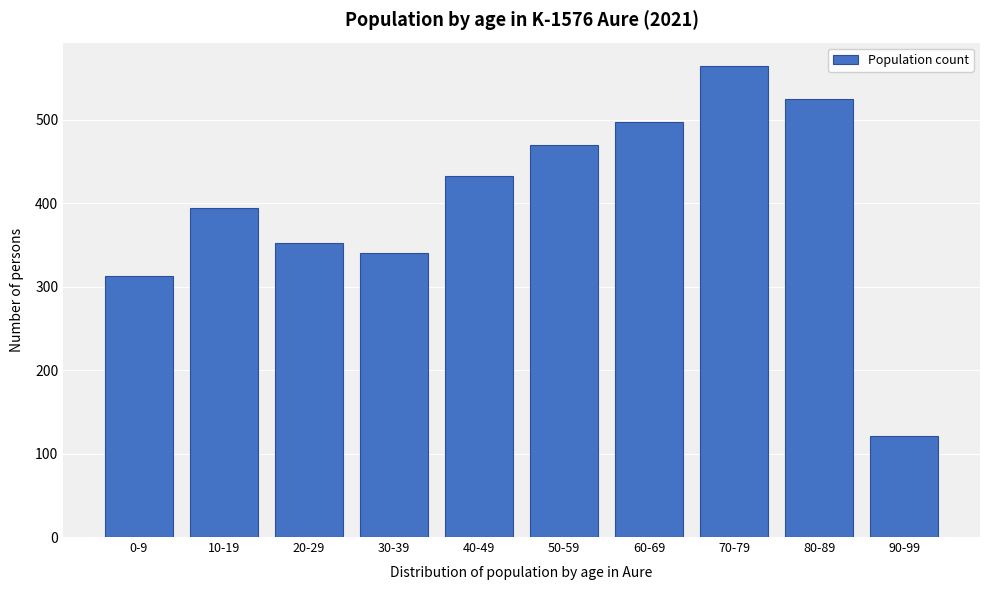

Reading left to right, transcribe all the data shown in this chart.

313	394	352	340	433	469	497	564	525	121